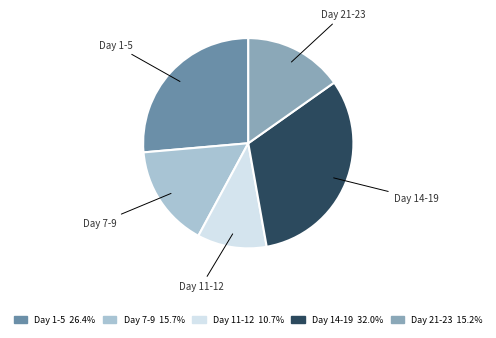

How many slices are in this pie chart?

5